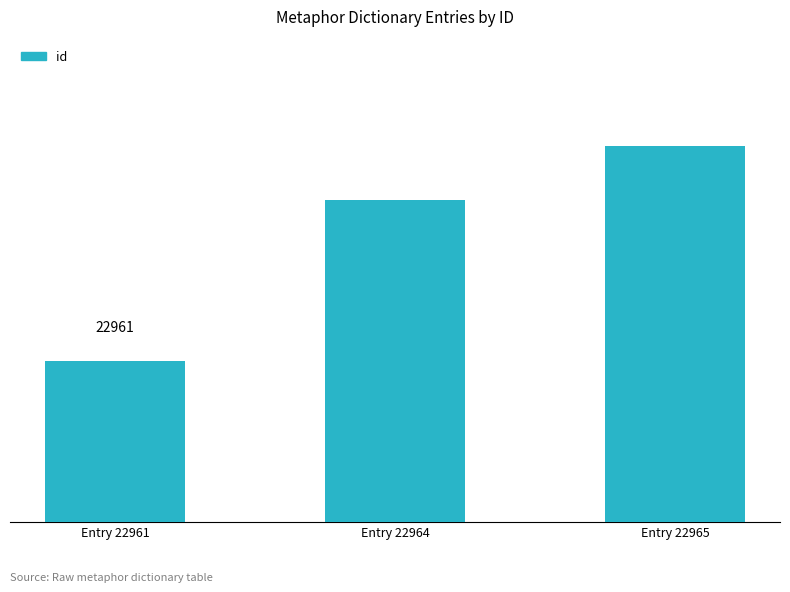

Reading right to left, what are all the values shown in this chart?

Entry 22965=22965	Entry 22964=22964	Entry 22961=22961